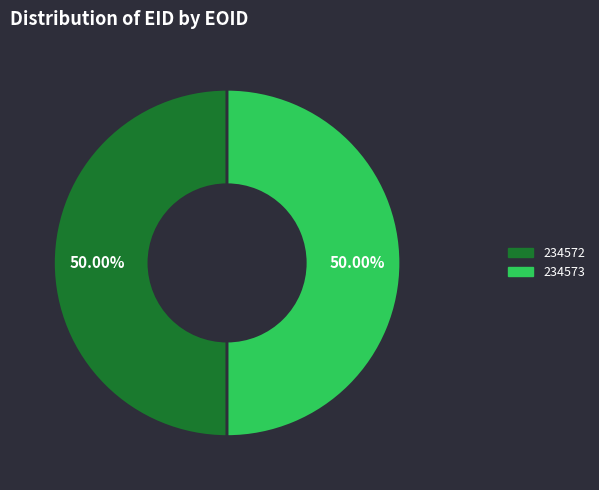

Is the sum of 234572 and 234573 greater than half?

Yes